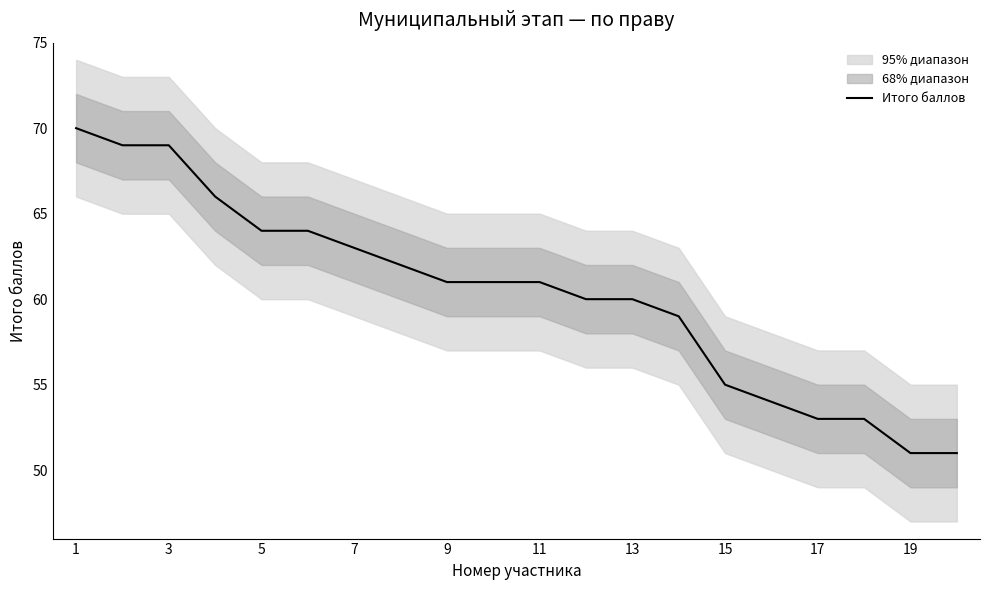

What is the lowest value of the Итого баллов series?

51